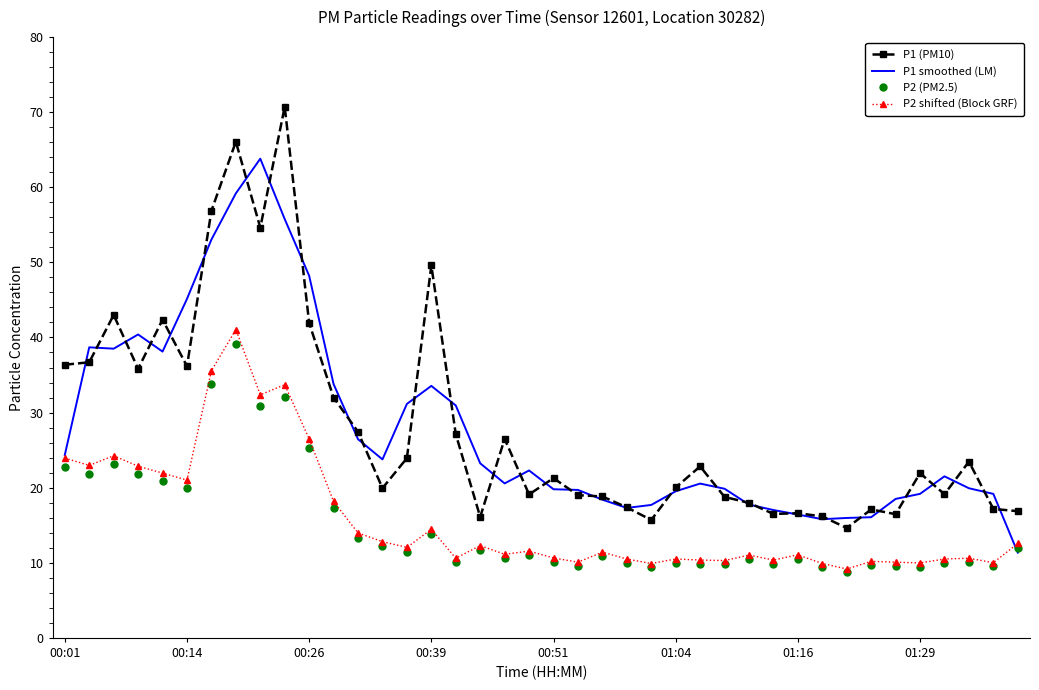

What is the lowest value of the P1 (PM10) series?

14.6